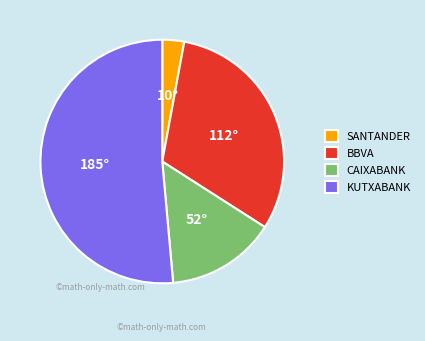

How many segments does this pie chart have?

4